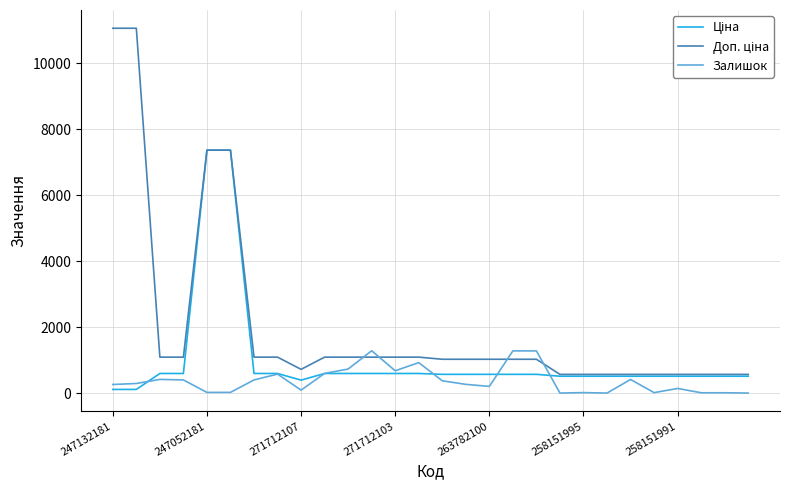

What is the highest value of the Залишок series?

1282.0